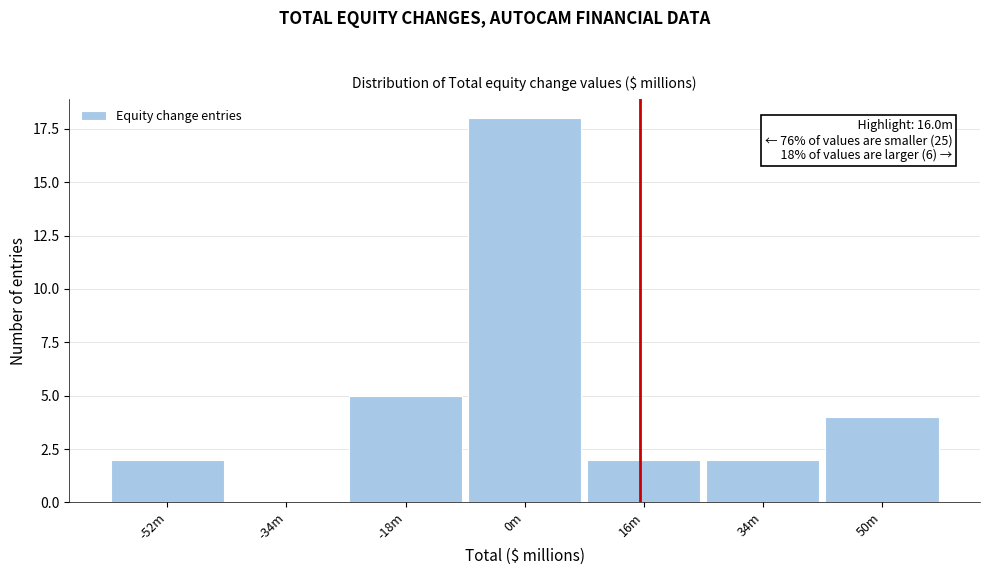

Reading right to left, what are all the values shown in this chart?

50m=4	34m=2	16m=2	0m=18	-18m=5	-34m=0	-52m=2